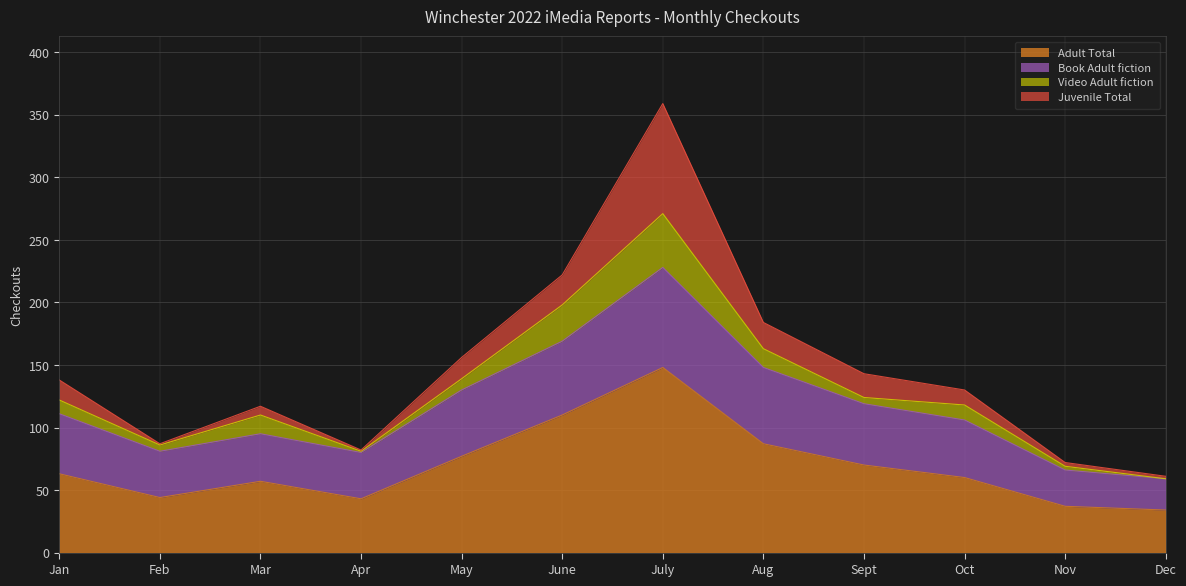

Which category has the lowest value in the Adult Total series?

Dec